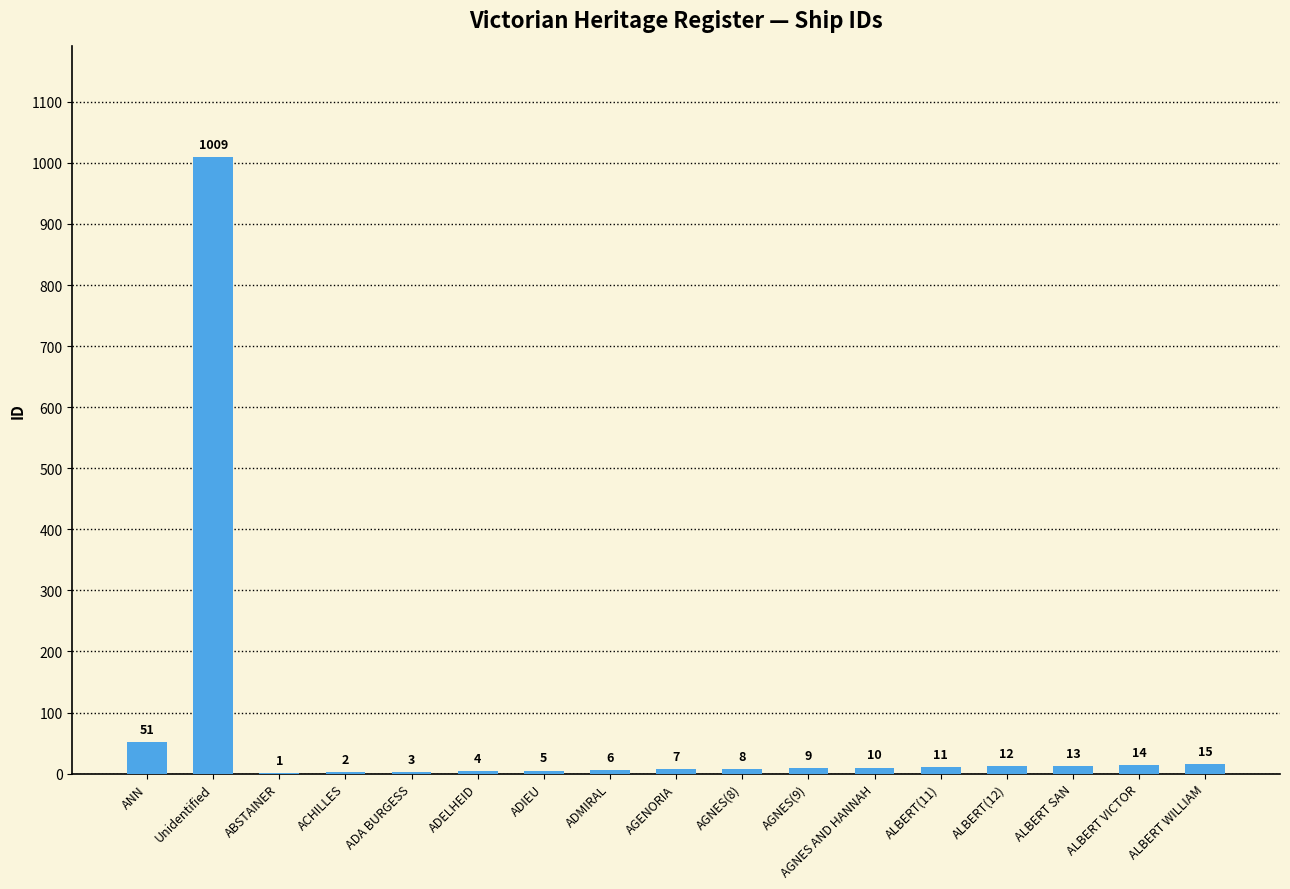

Between ABSTAINER and ADELHEID, which is larger?

ADELHEID